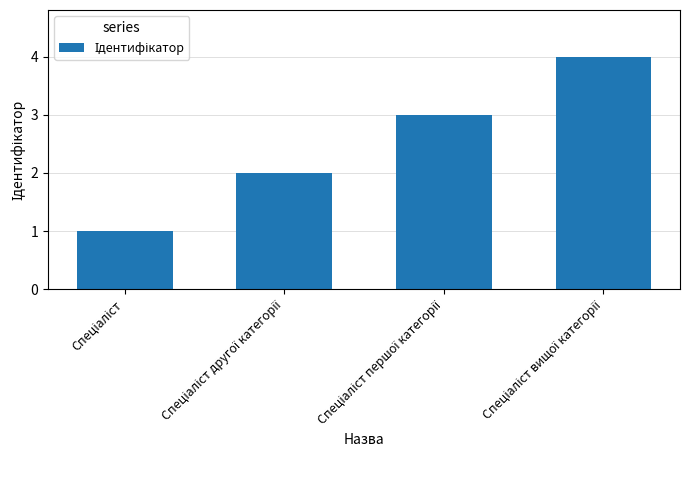

What is the maximum value shown in the chart?

4